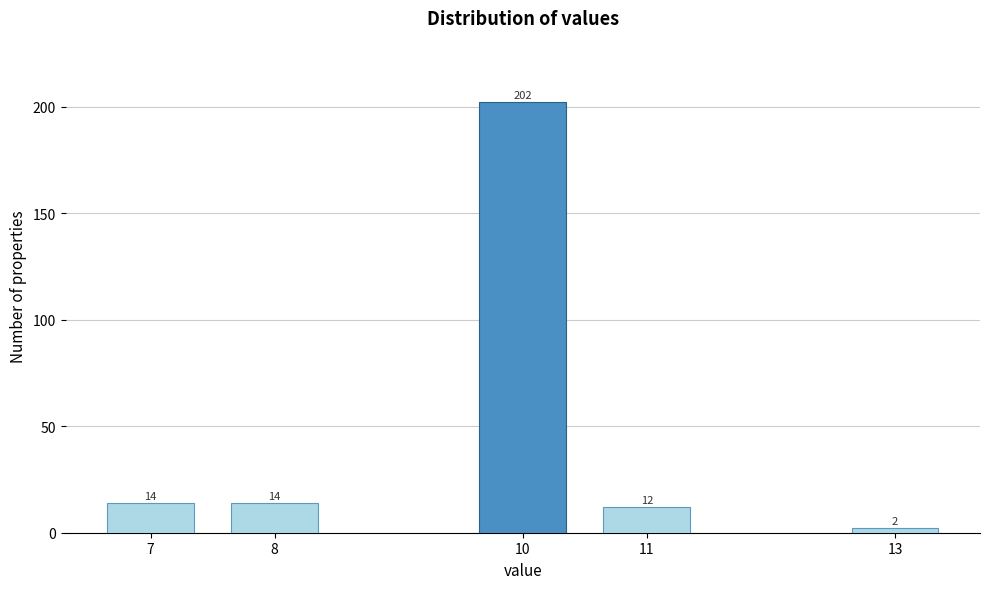

Reading right to left, list all the values displayed in this chart.

2	12	202	14	14